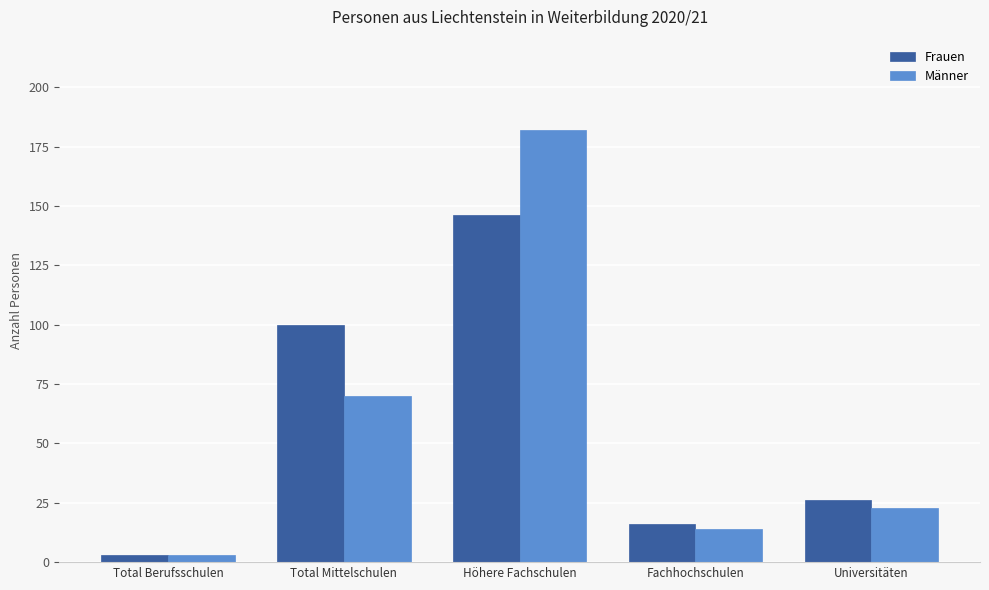

Are the bars grouped side by side (vs. stacked)?

Yes